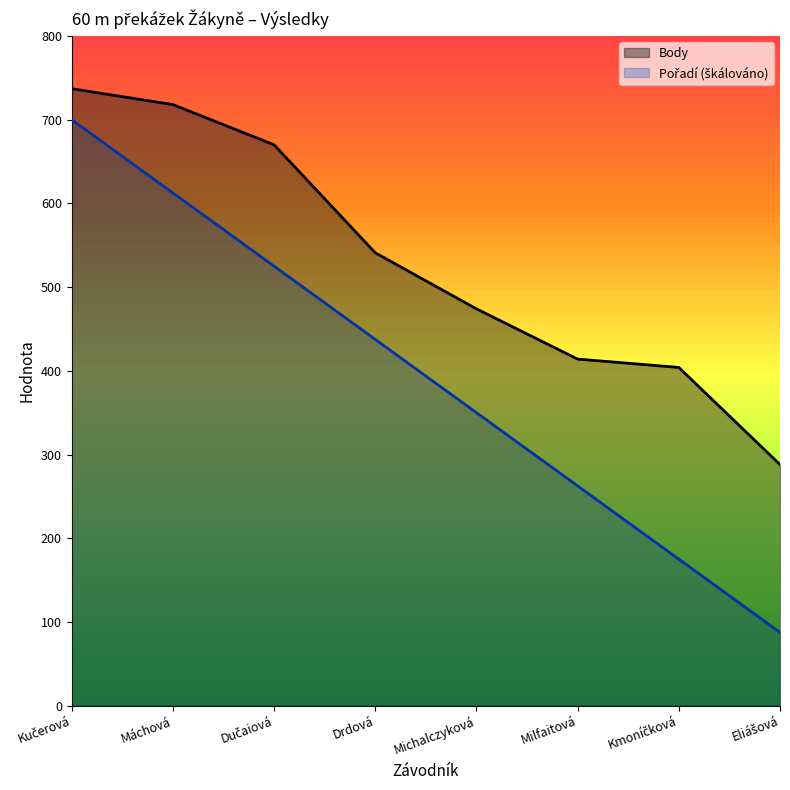

Reading left to right, transcribe all the data shown in this chart.

Pořadí: 700.0	612.5	525.0	437.5	350.0	262.5	175.0	87.5
Body: 737.0	718.0	670.0	541.0	474.0	414.0	404.0	288.0